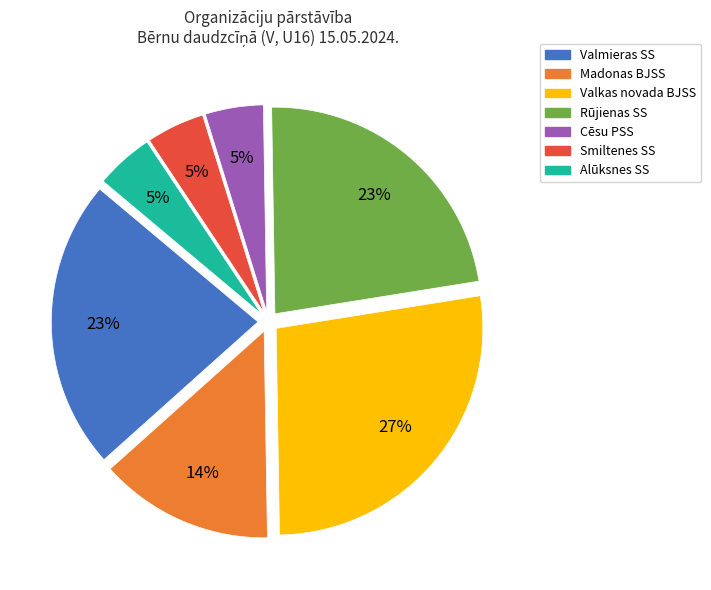

Does Alūksnes SS represent more than half of the total?

No